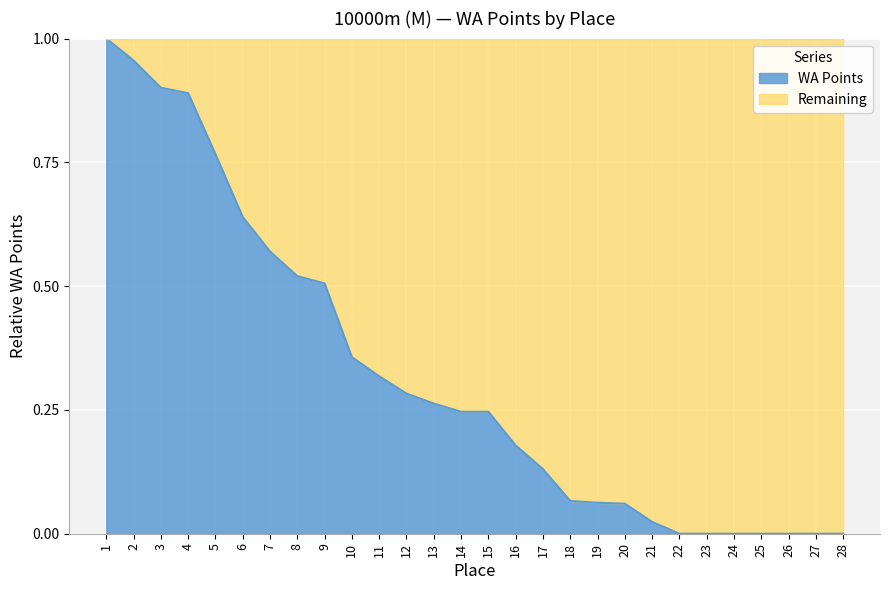

List the labels in order of value, smallest first.

22, 23, 24, 25, 26, 27, 28, 21, 20, 19, 18, 17, 16, 14, 15, 13, 12, 11, 10, 9, 8, 7, 6, 5, 4, 3, 2, 1